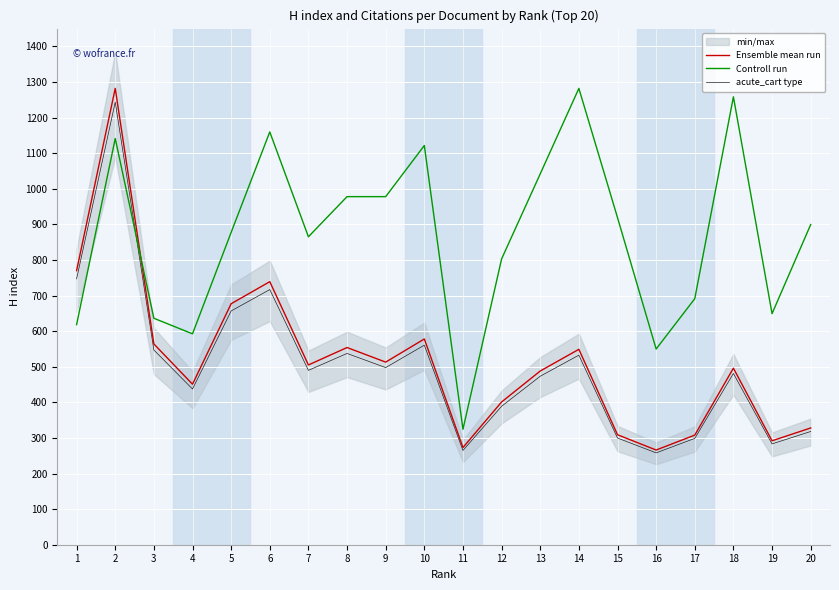

At 17, list the series in order from smallest to largest.

acute_cart type, Ensemble mean run, Controll run